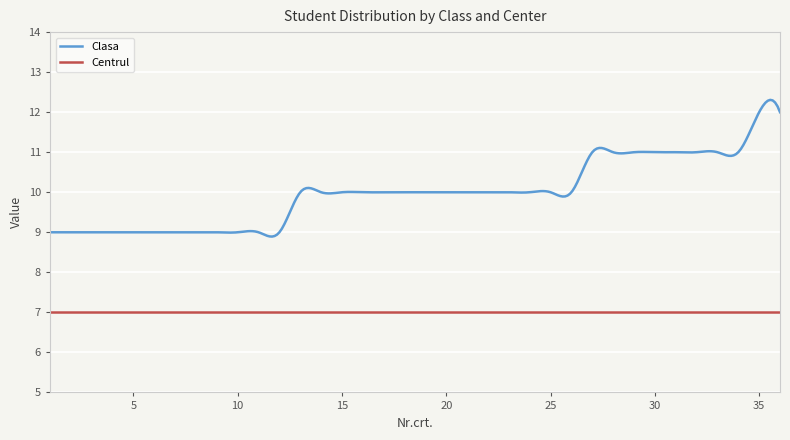

Which series has the largest range (max minus min)?

Clasa